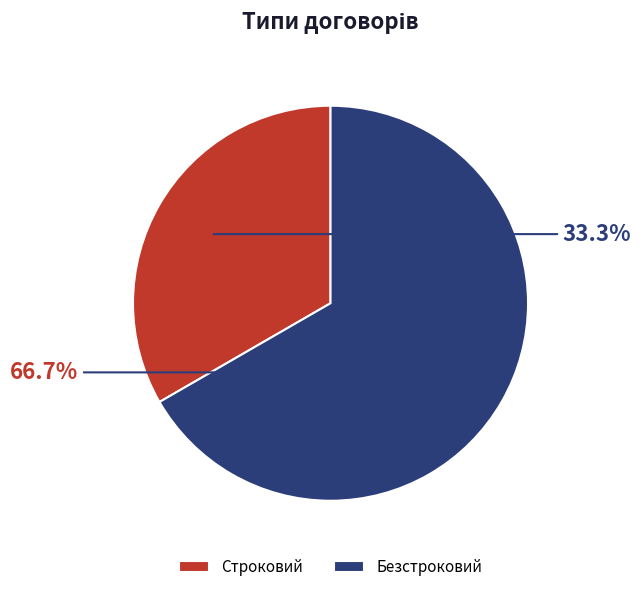

To the nearest percent, what percentage of the pie is Строковий?

33%